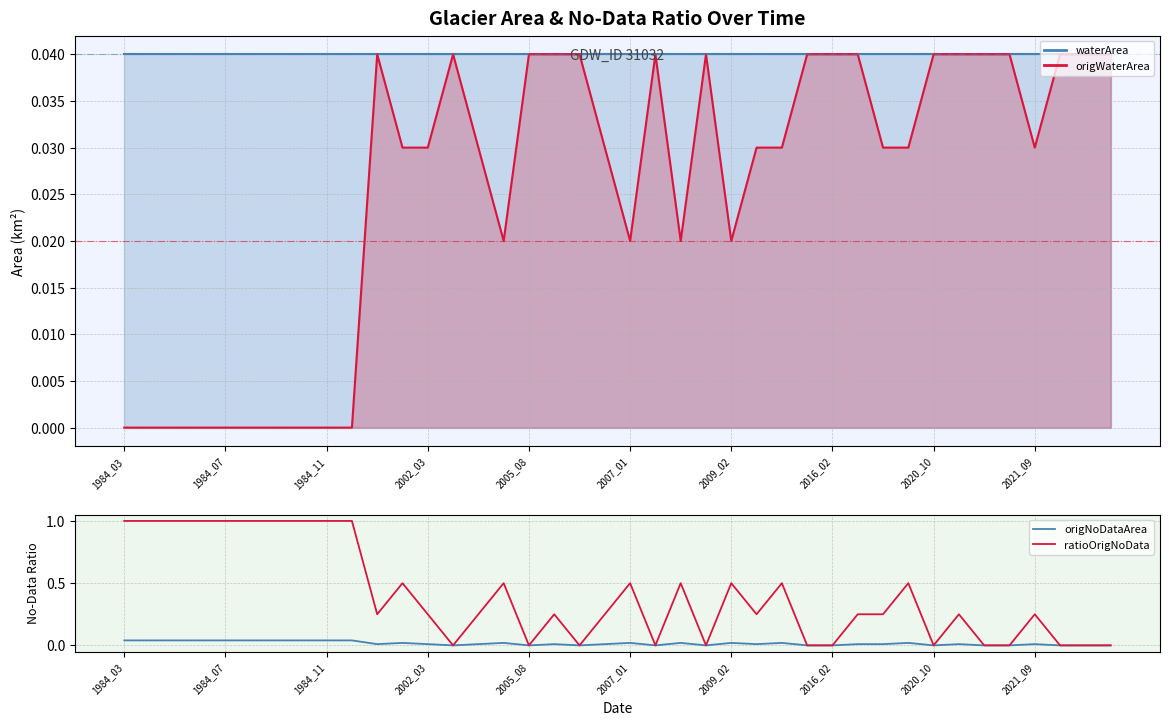

What is the sum of all ratioOrigNoData values?

16.0